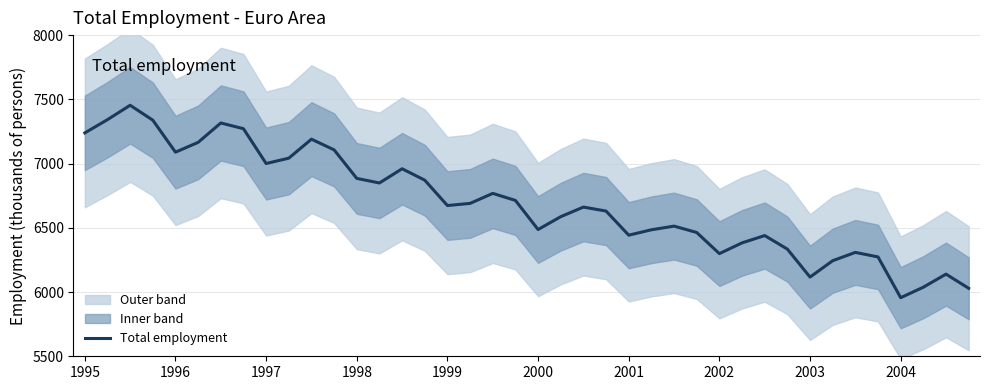

Reading left to right, extract all data points from this chart.

7238.7	7342.0	7453.9	7337.7	7088.8	7165.2	7316.1	7271.4	7000.5	7042.2	7189.9	7106.7	6884.6	6849.0	6959.7	6870.8	6673.4	6690.1	6767.9	6713.2	6486.6	6586.6	6661.4	6630.4	6442.7	6484.6	6513.2	6463.6	6299.1	6382.7	6439.7	6334.3	6116.5	6243.9	6308.6	6273.2	5956.1	6037.8	6139.5	6029.3